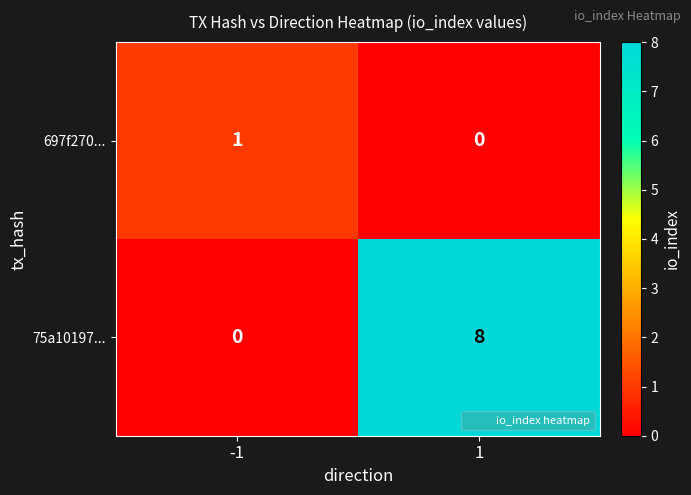

List the series in order of their overall mean, lowest first.

697f270..., 75a10197...